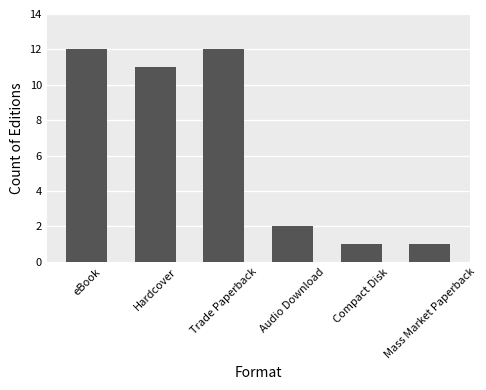

At which label does the data first exceed 11?

eBook